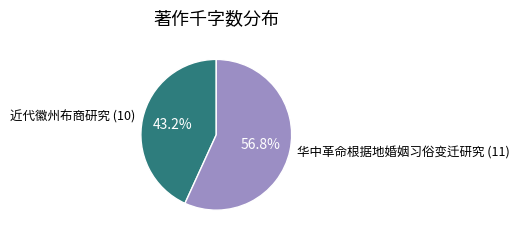

Which slice is the smallest?

近代徽州布商研究 (10)